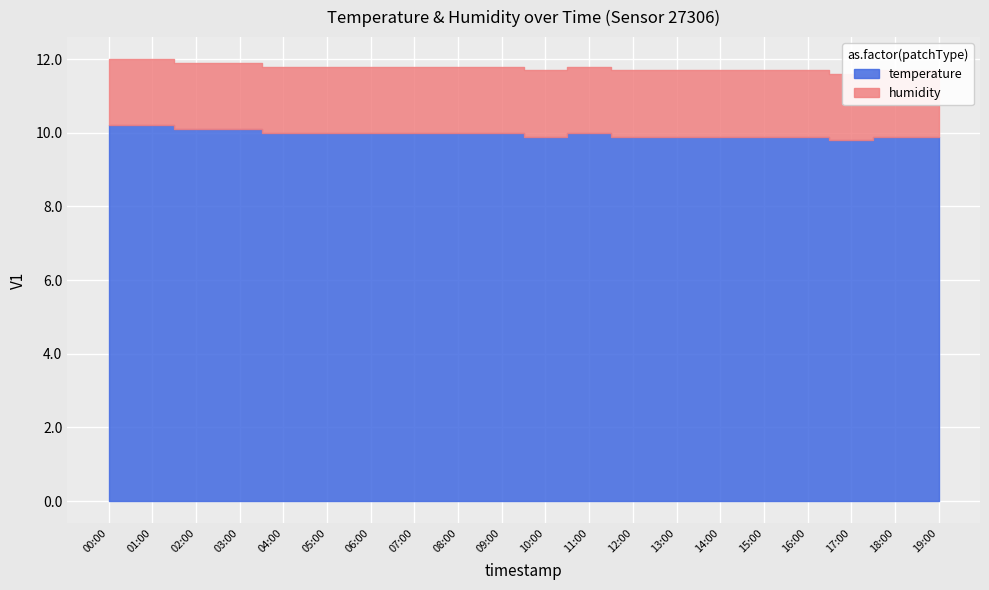

What position from the left is 12:00?

13